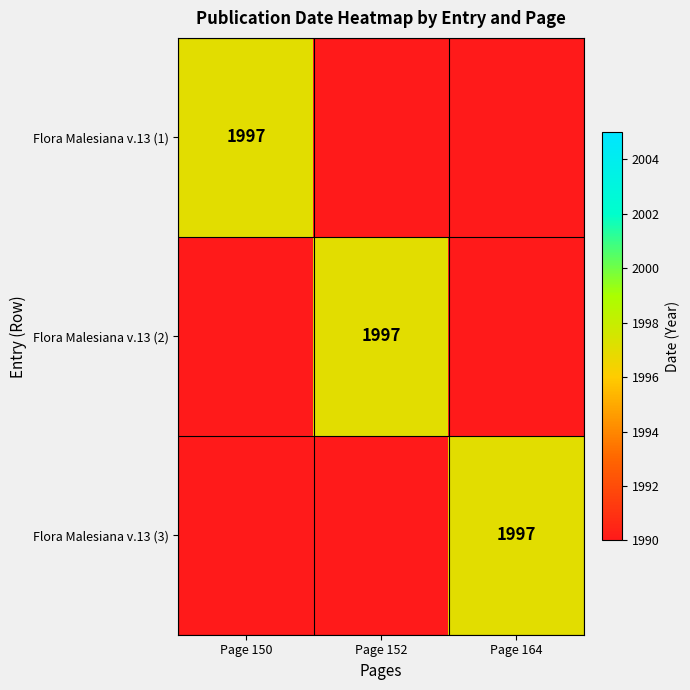

The Flora Malesiana v.13 (3) series shows 3323 at Page 164. True or false?

False